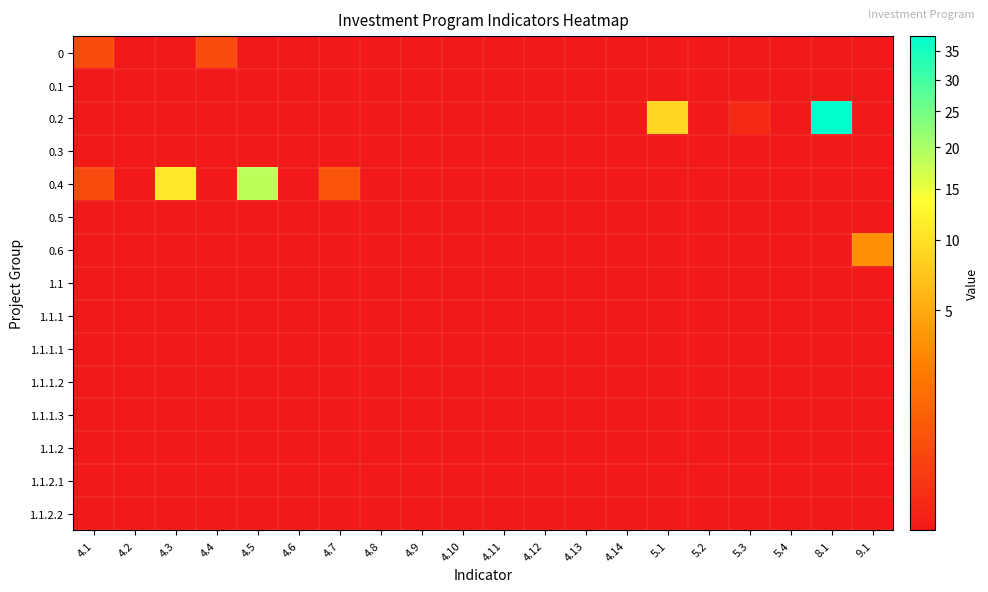

Reading left to right, transcribe all the data shown in this chart.

0: 4.1=0.4	4.2=0.0	4.3=0.0	4.4=0.4	4.5=0.0	4.6=0.0	4.7=0.0	4.8=0.0	4.9=0.0	4.10=0.0	4.11=0.0	4.12=0.0	4.13=0.0	4.14=0.0	5.1=0.0	5.2=0.0	5.3=0.0	5.4=0.0	8.1=0.0	9.1=0.0
0.1: 4.1=0.0	4.2=0.0	4.3=0.0	4.4=0.0	4.5=0.0	4.6=0.0	4.7=0.0	4.8=0.0	4.9=0.0	4.10=0.0	4.11=0.0	4.12=0.0	4.13=0.0	4.14=0.0	5.1=0.0	5.2=0.0	5.3=0.0	5.4=0.0	8.1=0.0	9.1=0.0
0.2: 4.1=0.0	4.2=0.0	4.3=0.0	4.4=0.0	4.5=0.0	4.6=0.0	4.7=0.0	4.8=0.0	4.9=0.0	4.10=0.0	4.11=0.0	4.12=0.0	4.13=0.0	4.14=0.0	5.1=9.0	5.2=0.0	5.3=0.0	5.4=0.0	8.1=37.8	9.1=0.0
0.3: 4.1=0.0	4.2=0.0	4.3=0.0	4.4=0.0	4.5=0.0	4.6=0.0	4.7=0.0	4.8=0.0	4.9=0.0	4.10=0.0	4.11=0.0	4.12=0.0	4.13=0.0	4.14=0.0	5.1=0.0	5.2=0.0	5.3=0.0	5.4=0.0	8.1=0.0	9.1=0.0
0.4: 4.1=0.4	4.2=0.0	4.3=10.9	4.4=0.0	4.5=18.7	4.6=0.0	4.7=0.6	4.8=0.0	4.9=0.0	4.10=0.0	4.11=0.0	4.12=0.0	4.13=0.0	4.14=0.0	5.1=0.0	5.2=0.0	5.3=0.0	5.4=0.0	8.1=0.0	9.1=0.0
0.5: 4.1=0.0	4.2=0.0	4.3=0.0	4.4=0.0	4.5=0.0	4.6=0.0	4.7=0.0	4.8=0.0	4.9=0.0	4.10=0.0	4.11=0.0	4.12=0.0	4.13=0.0	4.14=0.0	5.1=0.0	5.2=0.0	5.3=0.0	5.4=0.0	8.1=0.0	9.1=0.0
0.6: 4.1=0.0	4.2=0.0	4.3=0.0	4.4=0.0	4.5=0.0	4.6=0.0	4.7=0.0	4.8=0.0	4.9=0.0	4.10=0.0	4.11=0.0	4.12=0.0	4.13=0.0	4.14=0.0	5.1=0.0	5.2=0.0	5.3=0.0	5.4=0.0	8.1=0.0	9.1=3.3
1.1: 4.1=0.0	4.2=0.0	4.3=0.0	4.4=0.0	4.5=0.0	4.6=0.0	4.7=0.0	4.8=0.0	4.9=0.0	4.10=0.0	4.11=0.0	4.12=0.0	4.13=0.0	4.14=0.0	5.1=0.0	5.2=0.0	5.3=0.0	5.4=0.0	8.1=0.0	9.1=0.0
1.1.1: 4.1=0.0	4.2=0.0	4.3=0.0	4.4=0.0	4.5=0.0	4.6=0.0	4.7=0.0	4.8=0.0	4.9=0.0	4.10=0.0	4.11=0.0	4.12=0.0	4.13=0.0	4.14=0.0	5.1=0.0	5.2=0.0	5.3=0.0	5.4=0.0	8.1=0.0	9.1=0.0
1.1.1.1: 4.1=0.0	4.2=0.0	4.3=0.0	4.4=0.0	4.5=0.0	4.6=0.0	4.7=0.0	4.8=0.0	4.9=0.0	4.10=0.0	4.11=0.0	4.12=0.0	4.13=0.0	4.14=0.0	5.1=0.0	5.2=0.0	5.3=0.0	5.4=0.0	8.1=0.0	9.1=0.0
1.1.1.2: 4.1=0.0	4.2=0.0	4.3=0.0	4.4=0.0	4.5=0.0	4.6=0.0	4.7=0.0	4.8=0.0	4.9=0.0	4.10=0.0	4.11=0.0	4.12=0.0	4.13=0.0	4.14=0.0	5.1=0.0	5.2=0.0	5.3=0.0	5.4=0.0	8.1=0.0	9.1=0.0
1.1.1.3: 4.1=0.0	4.2=0.0	4.3=0.0	4.4=0.0	4.5=0.0	4.6=0.0	4.7=0.0	4.8=0.0	4.9=0.0	4.10=0.0	4.11=0.0	4.12=0.0	4.13=0.0	4.14=0.0	5.1=0.0	5.2=0.0	5.3=0.0	5.4=0.0	8.1=0.0	9.1=0.0
1.1.2: 4.1=0.0	4.2=0.0	4.3=0.0	4.4=0.0	4.5=0.0	4.6=0.0	4.7=0.0	4.8=0.0	4.9=0.0	4.10=0.0	4.11=0.0	4.12=0.0	4.13=0.0	4.14=0.0	5.1=0.0	5.2=0.0	5.3=0.0	5.4=0.0	8.1=0.0	9.1=0.0
1.1.2.1: 4.1=0.0	4.2=0.0	4.3=0.0	4.4=0.0	4.5=0.0	4.6=0.0	4.7=0.0	4.8=0.0	4.9=0.0	4.10=0.0	4.11=0.0	4.12=0.0	4.13=0.0	4.14=0.0	5.1=0.0	5.2=0.0	5.3=0.0	5.4=0.0	8.1=0.0	9.1=0.0
1.1.2.2: 4.1=0.0	4.2=0.0	4.3=0.0	4.4=0.0	4.5=0.0	4.6=0.0	4.7=0.0	4.8=0.0	4.9=0.0	4.10=0.0	4.11=0.0	4.12=0.0	4.13=0.0	4.14=0.0	5.1=0.0	5.2=0.0	5.3=0.0	5.4=0.0	8.1=0.0	9.1=0.0